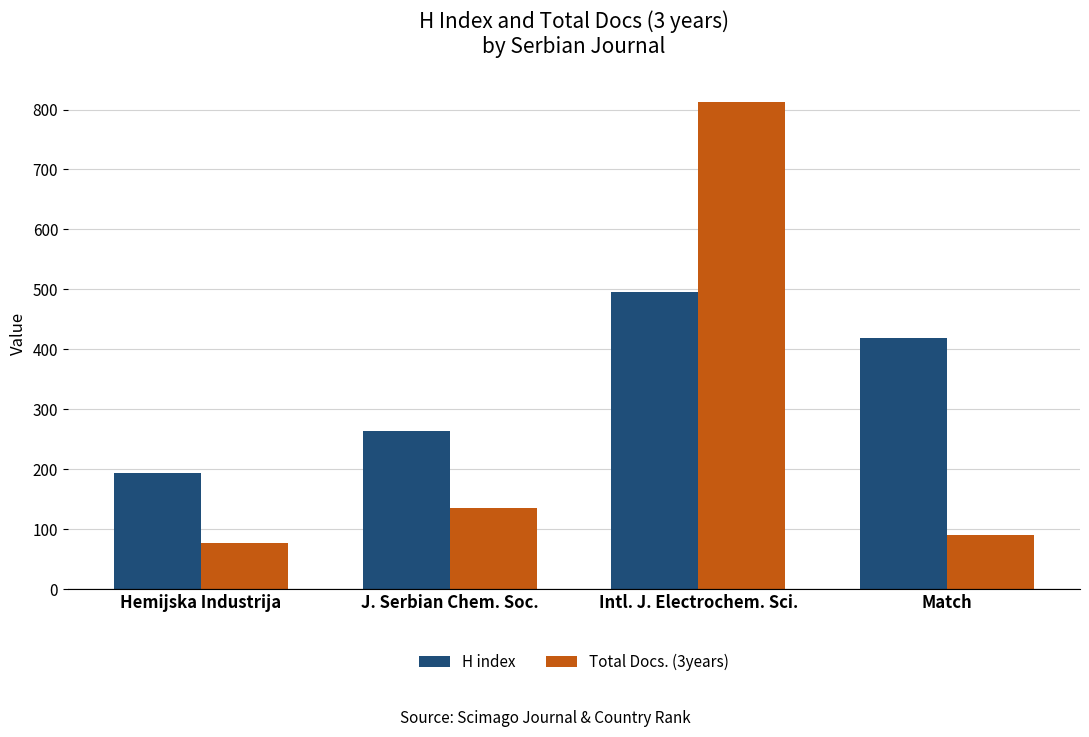

Which category has the lowest value across all series?

Hemijska Industrija